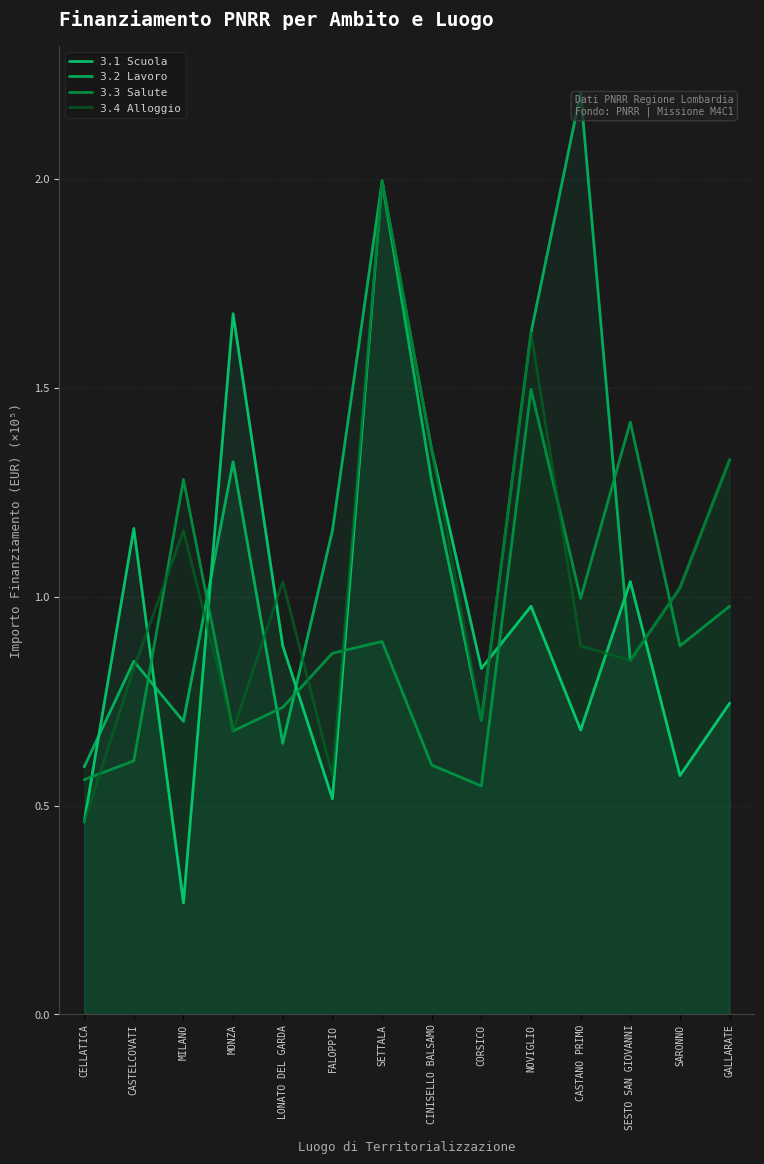

What is the difference between the second highest and second lowest values in the 3.1 Scuola series?

1.2